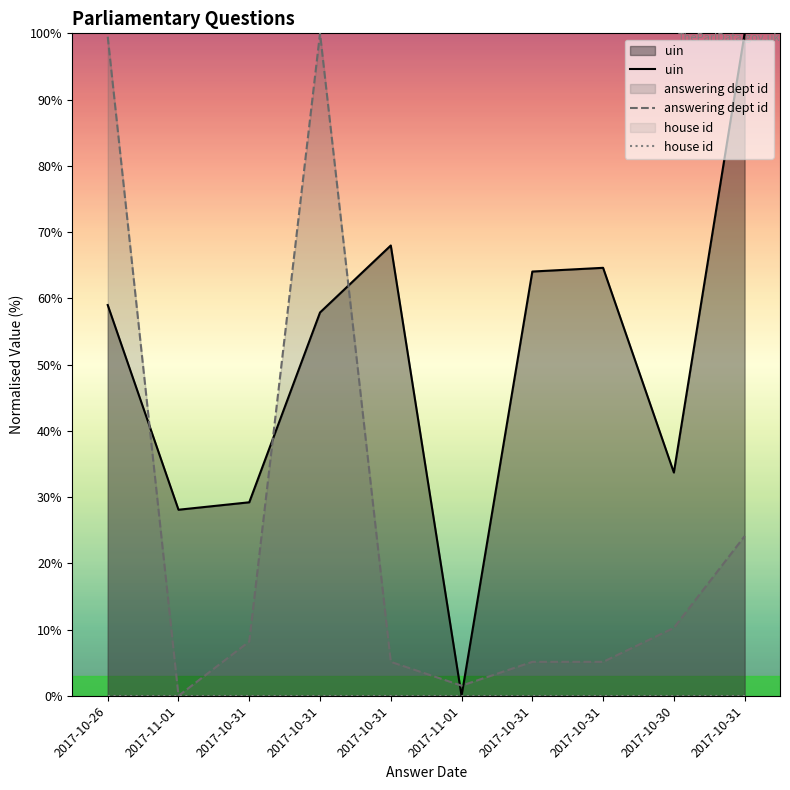

What is the difference between the highest and lowest values at 2017-10-31?

29.2